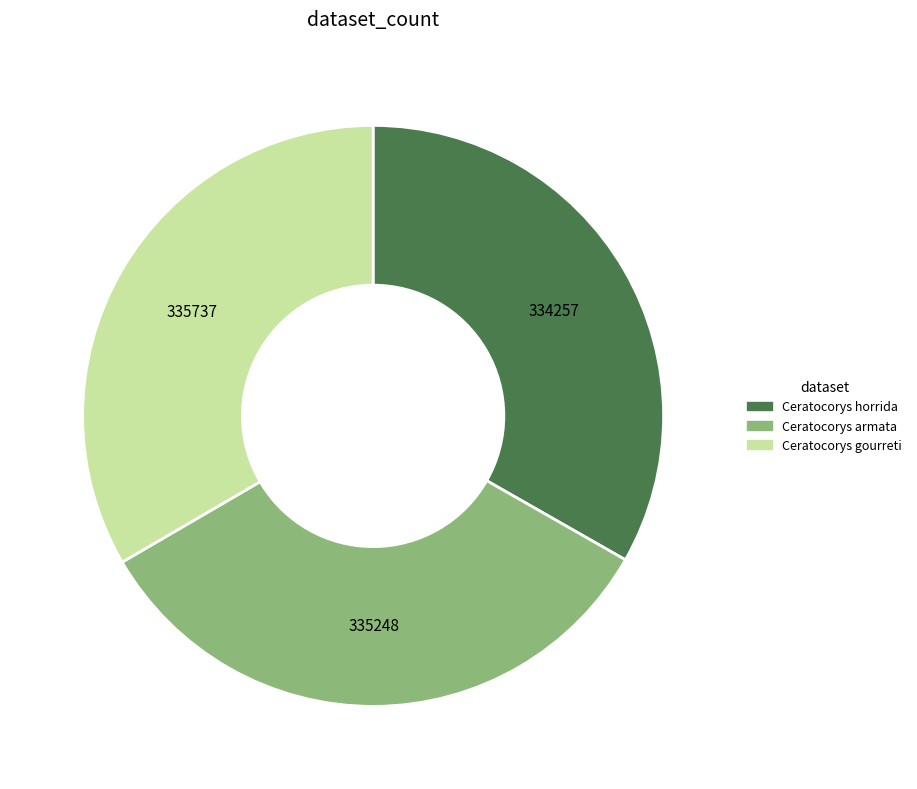

What is the ratio of the value at Ceratocorys horrida to the value at Ceratocorys armata?

1.0